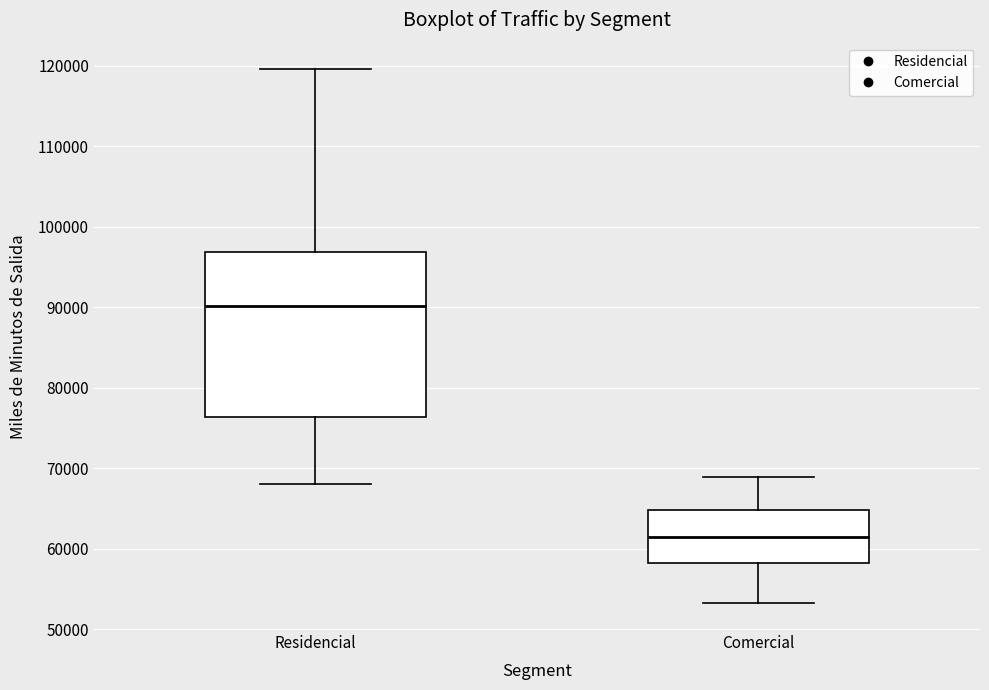

Reading left to right, read every box against the y-axis: the position of its median line, the range the box covers, and the ends of its whiskers. The values are not printed on the chart, so give them approximately, as read against the axis.

Residencial: median 90000, box 76000 to 97000, whiskers 68000 to 120000
Comercial: median 61000, box 58000 to 65000, whiskers 53000 to 69000